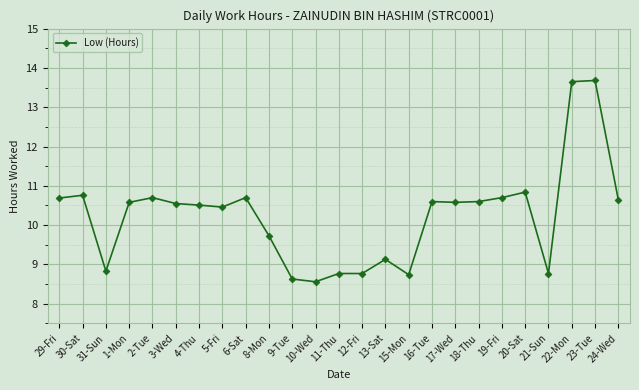

At which category does the data reach its first local valley?

31-Sun